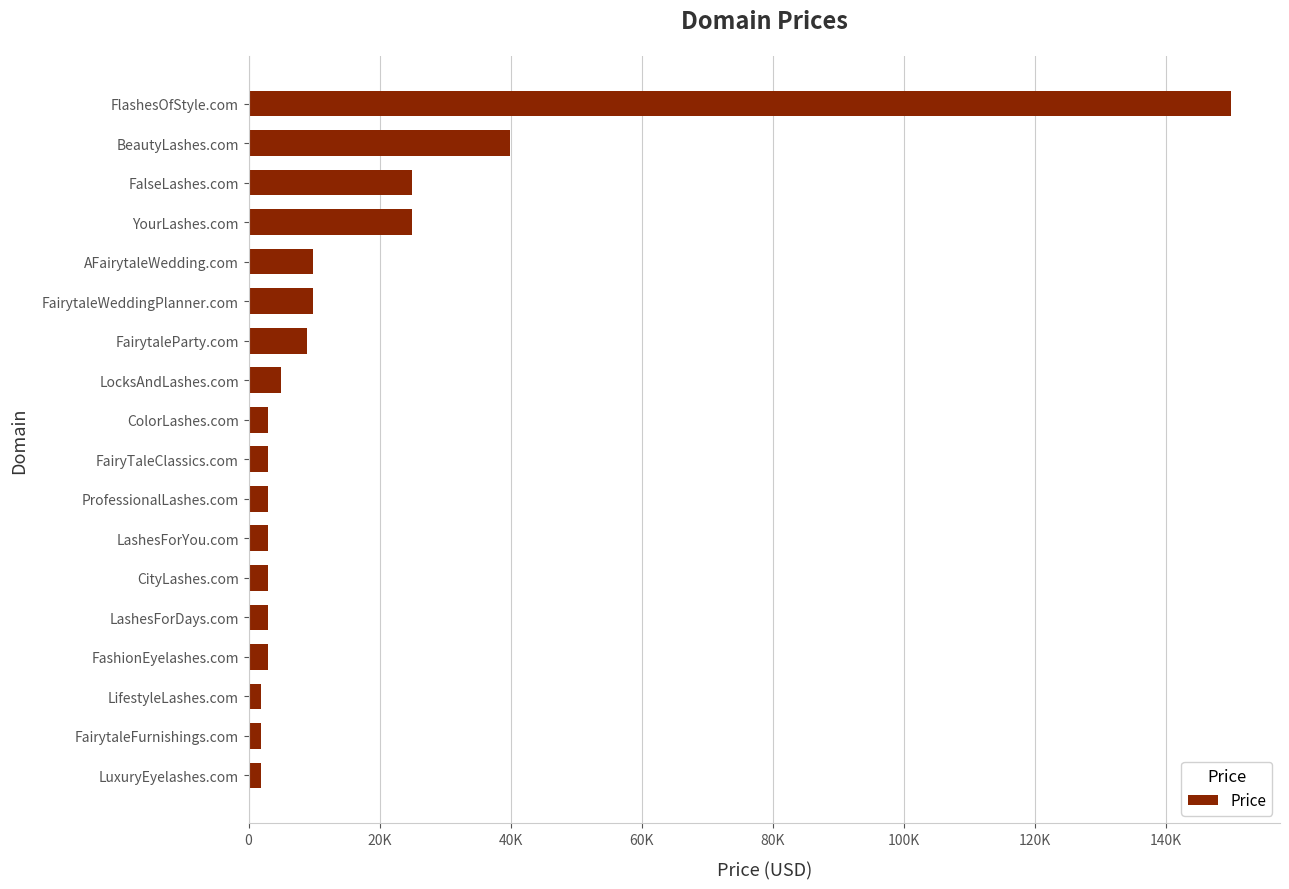

Which category has the highest value across all series?

FlashesOfStyle.com